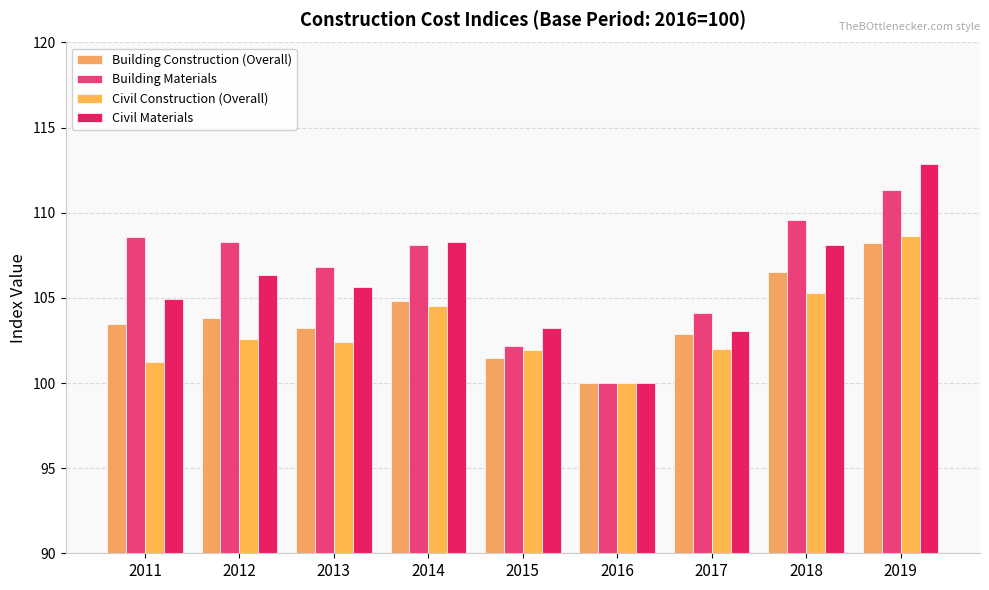

What is the total value across all series at 2016?

400.0